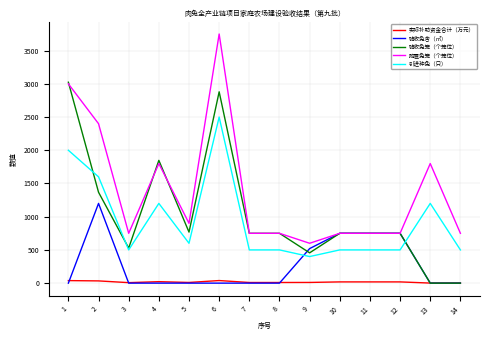

What is the difference between the maximum and minimum values in the 购置兔笼（个笼位） series?

3150.0